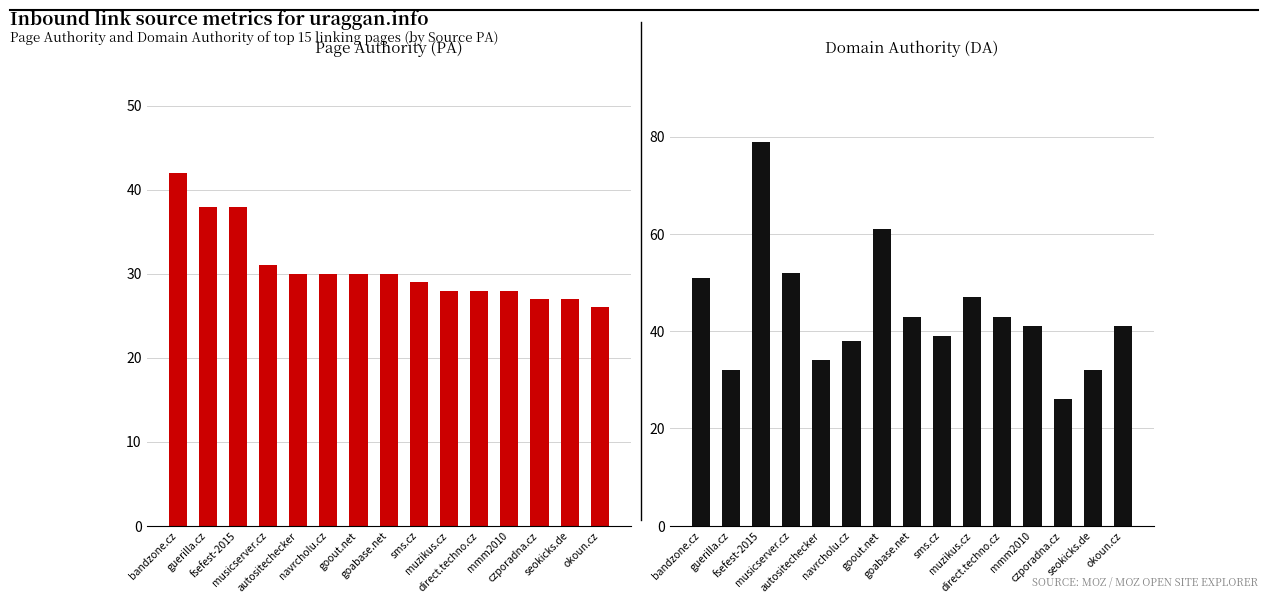

At which label does PA first exceed 30?

bandzone.cz